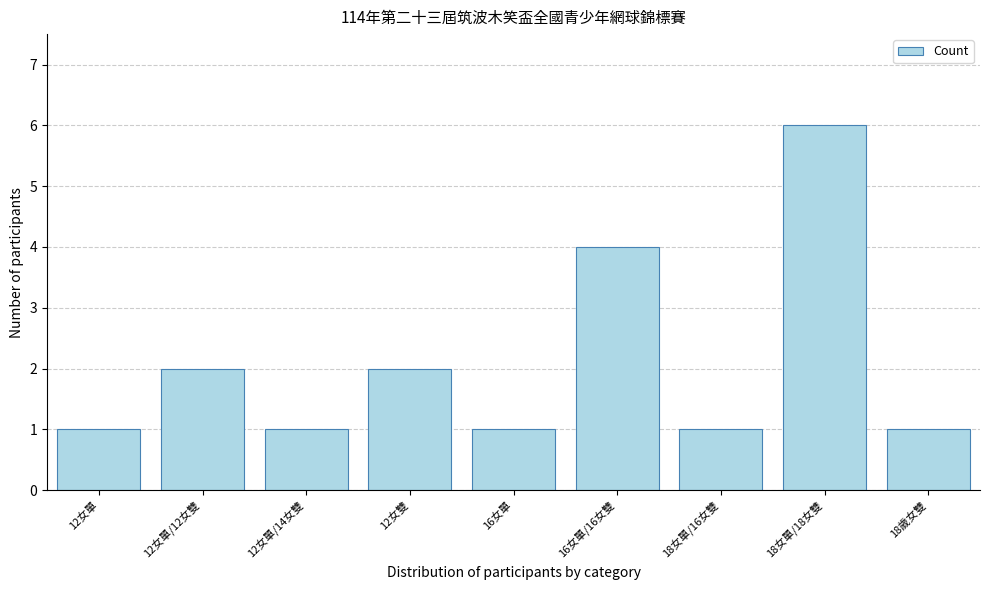

Reading left to right, transcribe all the data shown in this chart.

1	2	1	2	1	4	1	6	1